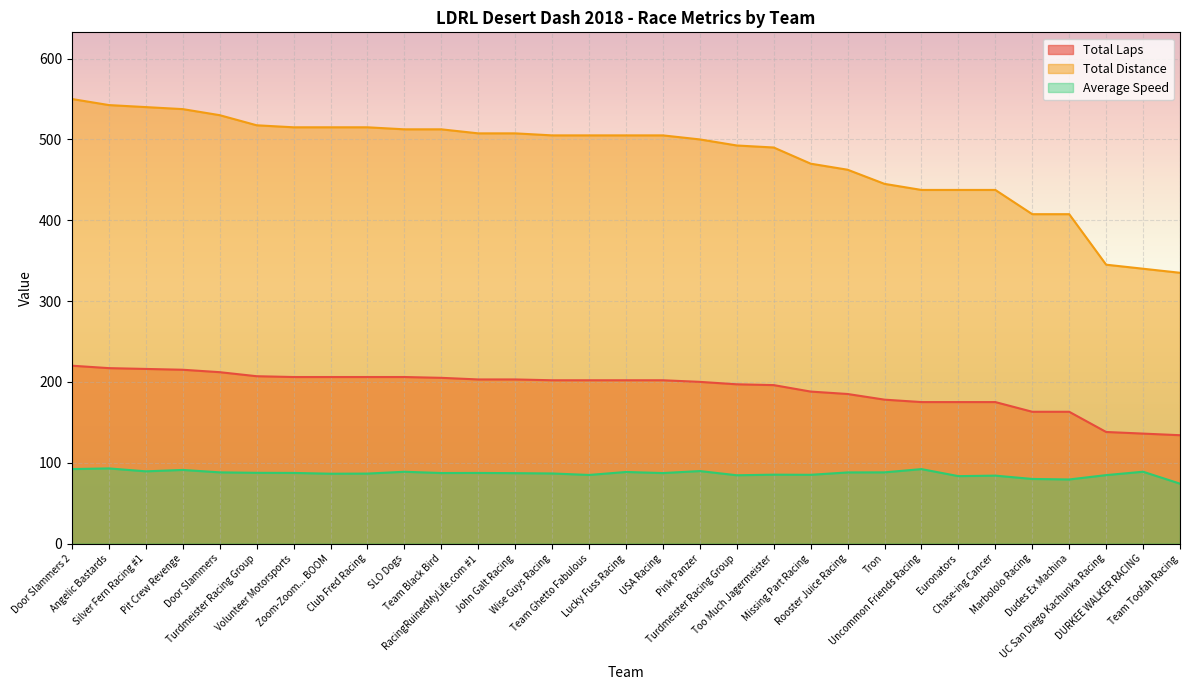

Reading left to right, extract all data points from this chart.

Total Laps: Door Slammers 2=220.0	Angelic Bastards=217.0	Silver Fern Racing #1=216.0	Pit Crew Revenge=215.0	Door Slammers=212.0	Turdmeister Racing Group=207.0	Volunteer Motorsports=206.0	Zoom-Zoom... BOOM=206.0	Club Fred Racing=206.0	SLO Dogs=206.0	Team Black Bird=205.0	RacingRuinedMyLife.com #1=203.0	John Galt Racing=203.0	Wise Guys Racing=202.0	Team Ghetto Fabulous=202.0	Lucky Fuss Racing=202.0	USA Racing=202.0	Pink Panzer=200.0	Turdmeister Racing Group=197.0	Too Much Jagermeister=196.0	Missing Part Racing=188.0	Rooster Juice Racing=185.0	Tron=178.0	Uncommon Friends Racing=175.0	Euronators=175.0	Chase-ing Cancer=175.0	Marbololo Racing=163.0	Dudes Ex Machina=163.0	UC San Diego Kachunka Racing=138.0	DURKEE WALKER RACING=136.0	Team Toofah Racing=134.0
Total Distance: Door Slammers 2=550.0	Angelic Bastards=542.5	Silver Fern Racing #1=540.0	Pit Crew Revenge=537.5	Door Slammers=530.0	Turdmeister Racing Group=517.5	Volunteer Motorsports=515.0	Zoom-Zoom... BOOM=515.0	Club Fred Racing=515.0	SLO Dogs=512.5	Team Black Bird=512.5	RacingRuinedMyLife.com #1=507.5	John Galt Racing=507.5	Wise Guys Racing=505.0	Team Ghetto Fabulous=505.0	Lucky Fuss Racing=505.0	USA Racing=505.0	Pink Panzer=500.0	Turdmeister Racing Group=492.5	Too Much Jagermeister=490.0	Missing Part Racing=470.0	Rooster Juice Racing=462.5	Tron=445.0	Uncommon Friends Racing=437.5	Euronators=437.5	Chase-ing Cancer=437.5	Marbololo Racing=407.5	Dudes Ex Machina=407.5	UC San Diego Kachunka Racing=345.0	DURKEE WALKER RACING=340.0	Team Toofah Racing=335.0
Average Speed: Door Slammers 2=92.1	Angelic Bastards=92.9	Silver Fern Racing #1=89.3	Pit Crew Revenge=91.0	Door Slammers=88.0	Turdmeister Racing Group=87.5	Volunteer Motorsports=87.3	Zoom-Zoom... BOOM=86.4	Club Fred Racing=86.5	SLO Dogs=88.8	Team Black Bird=87.2	RacingRuinedMyLife.com #1=87.3	John Galt Racing=87.1	Wise Guys Racing=86.7	Team Ghetto Fabulous=84.8	Lucky Fuss Racing=88.5	USA Racing=87.2	Pink Panzer=89.6	Turdmeister Racing Group=84.5	Too Much Jagermeister=85.2	Missing Part Racing=85.0	Rooster Juice Racing=88.0	Tron=88.0	Uncommon Friends Racing=92.1	Euronators=83.4	Chase-ing Cancer=84.0	Marbololo Racing=79.9	Dudes Ex Machina=79.2	UC San Diego Kachunka Racing=84.6	DURKEE WALKER RACING=88.8	Team Toofah Racing=74.0